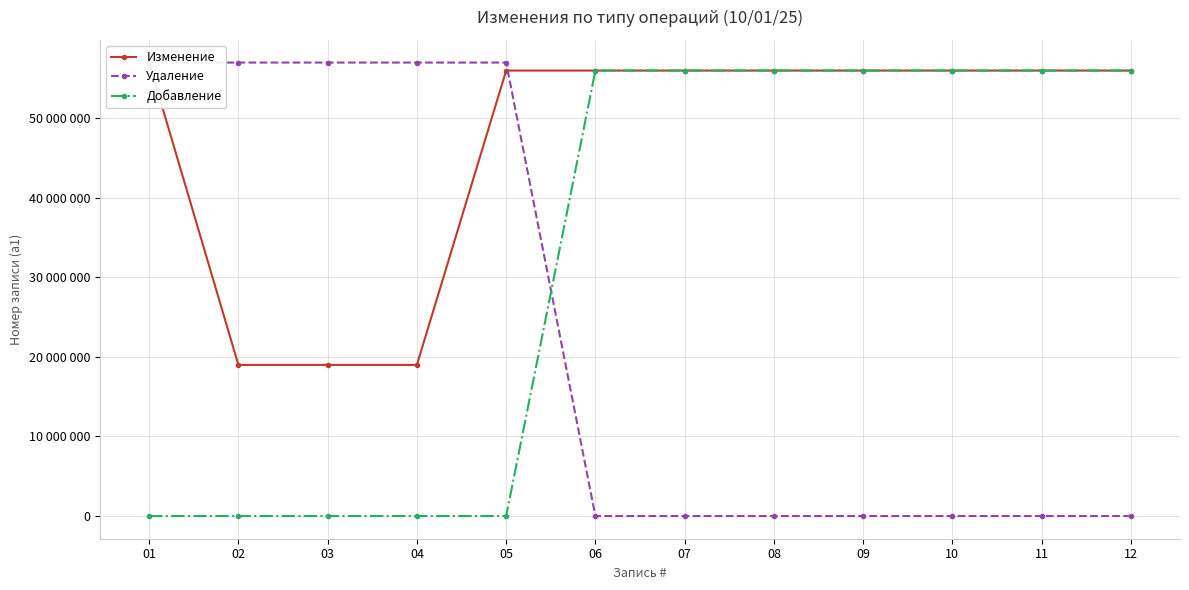

How many categories are shown in the chart?

12